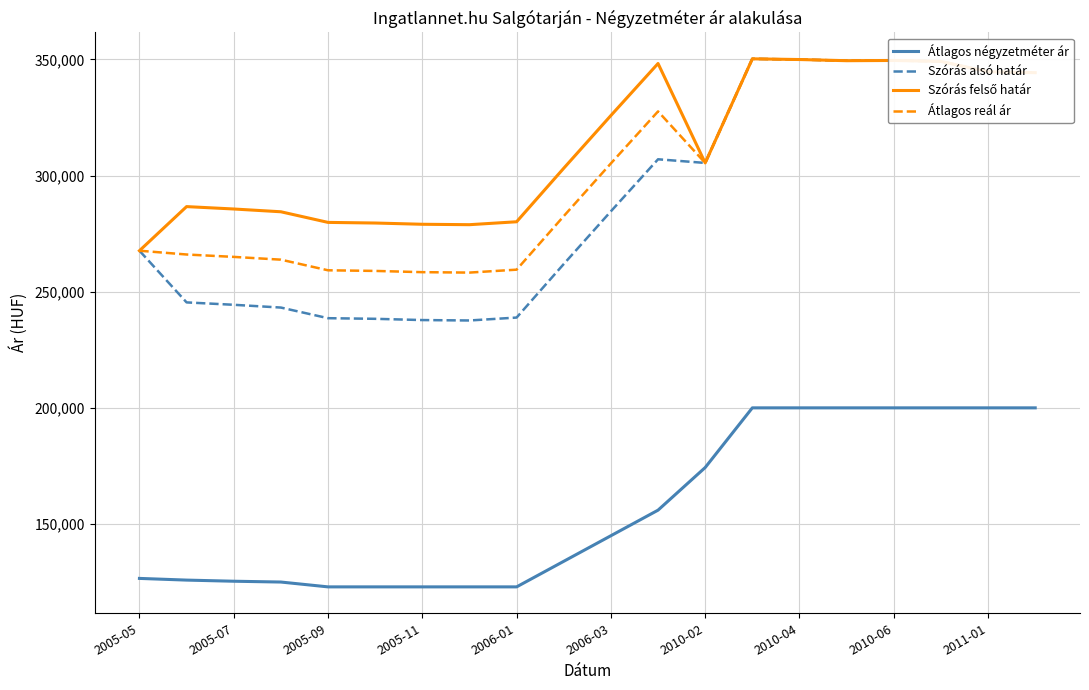

What is the minimum value shown in the chart?

122916